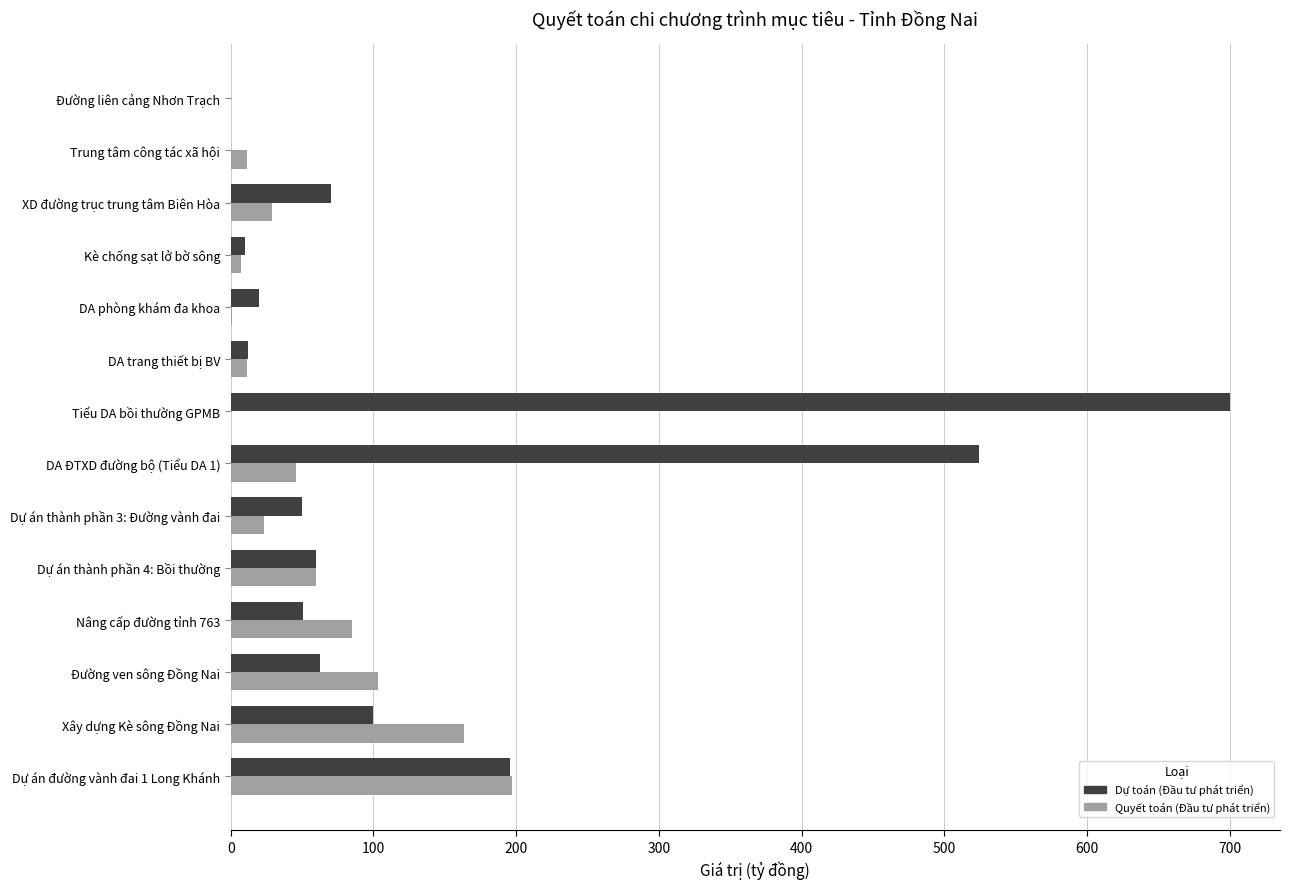

Which series has the largest total across all categories?

Dự toán (Đầu tư phát triển)